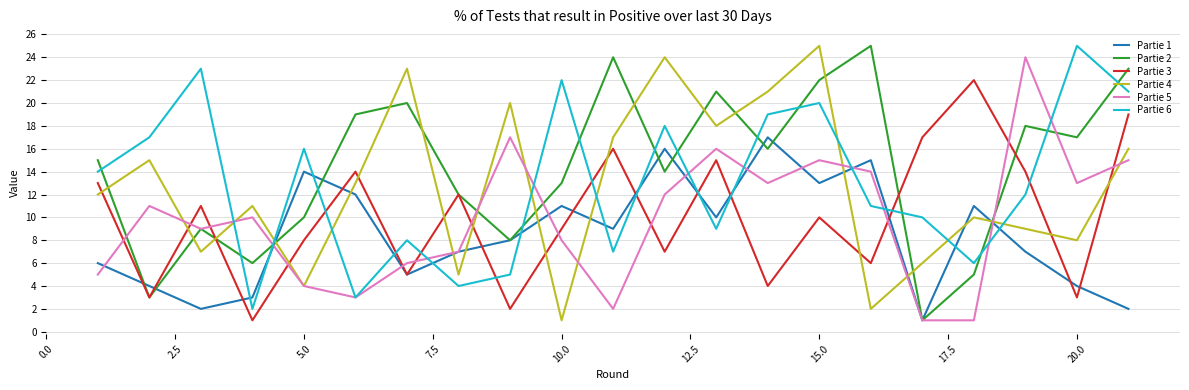

What is the greatest value displayed?

25